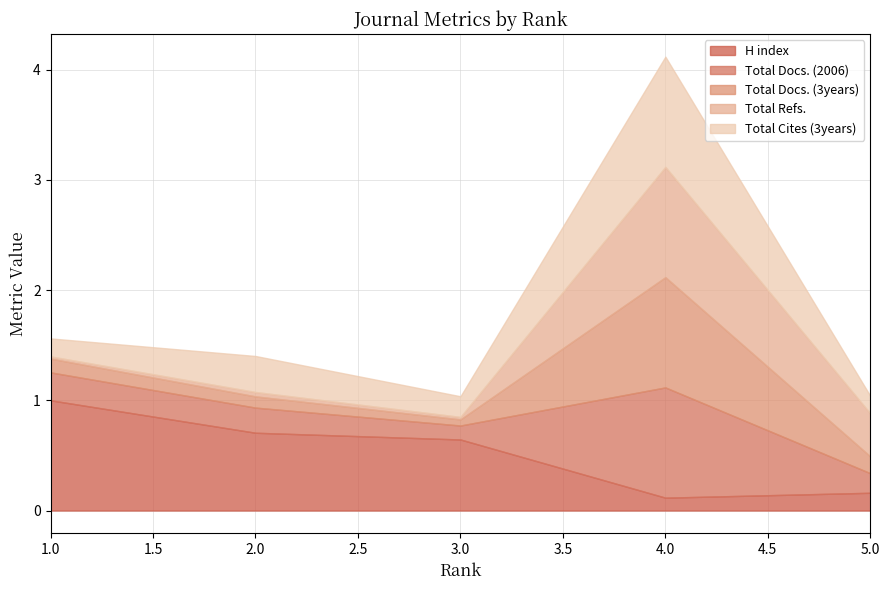

True or false: H index has a value of 1.7 at 1.0.

False